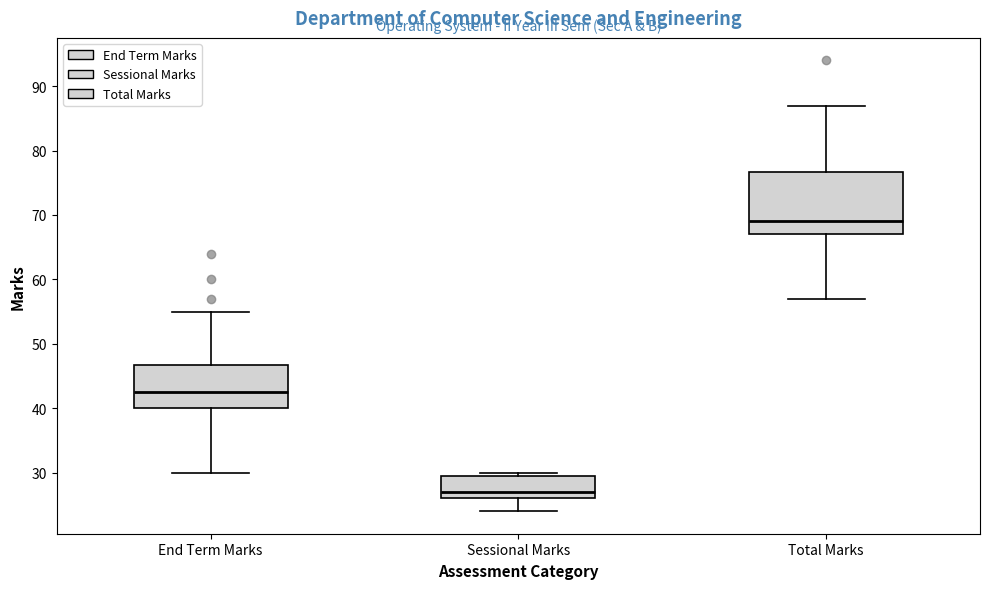

Reading left to right, read every box against the y-axis: the position of its median line, the range the box covers, and the ends of its whiskers. The values are not printed on the chart, so give them approximately, as read against the axis.

End Term Marks: median 43, box 40 to 47, whiskers 30 to 55
Sessional Marks: median 27, box 26 to 30, whiskers 24 to 30 (just above the box's upper edge)
Total Marks: median 69, box 67 to 77, whiskers 57 to 87